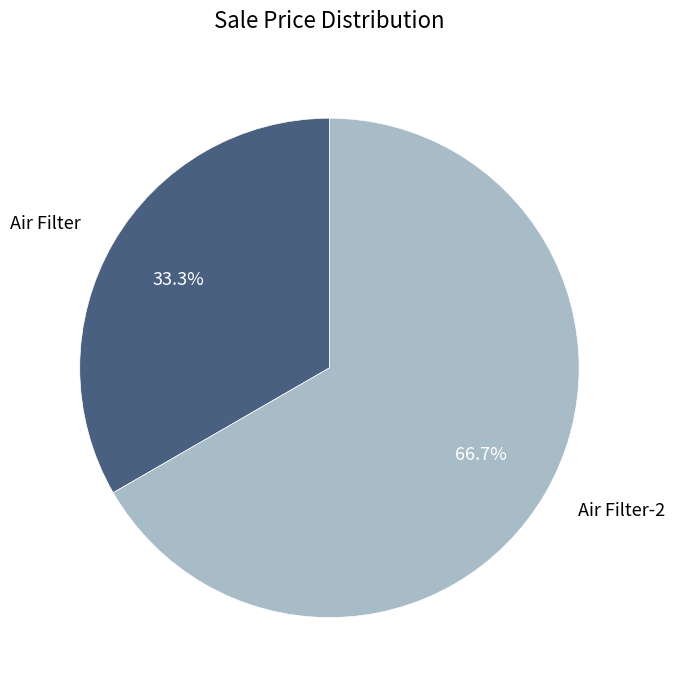

Is there any slice that represents more than half of the pie?

Yes